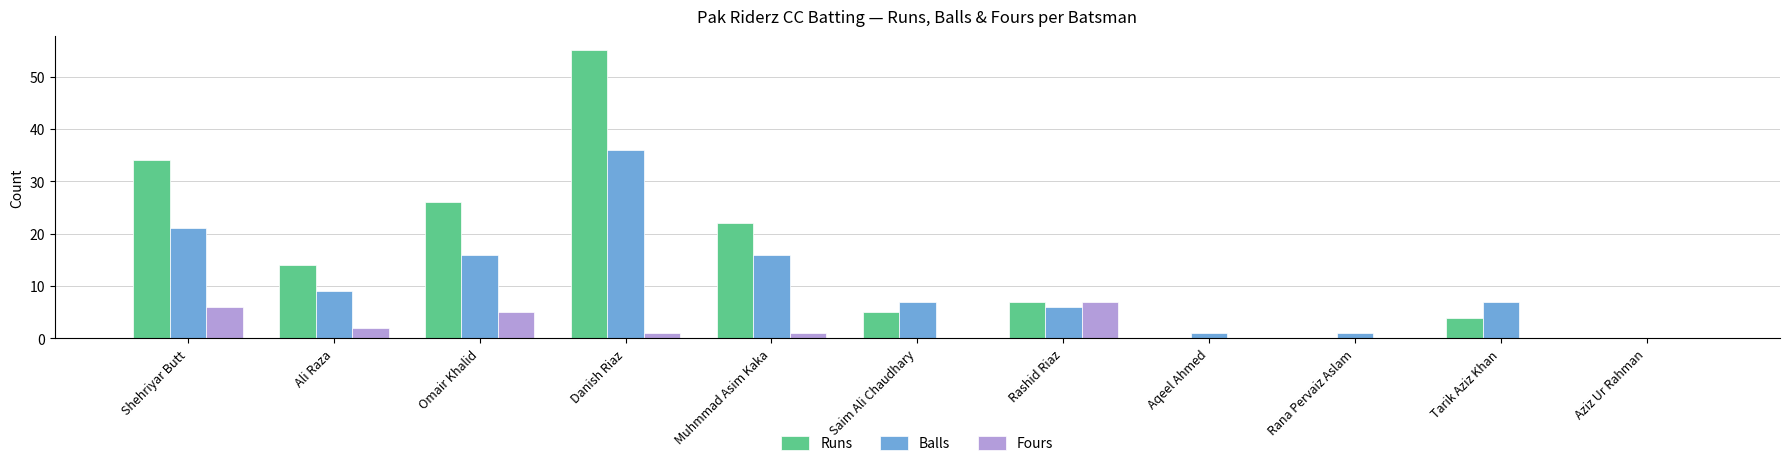

At which label is Runs closest to 27?

Omair Khalid